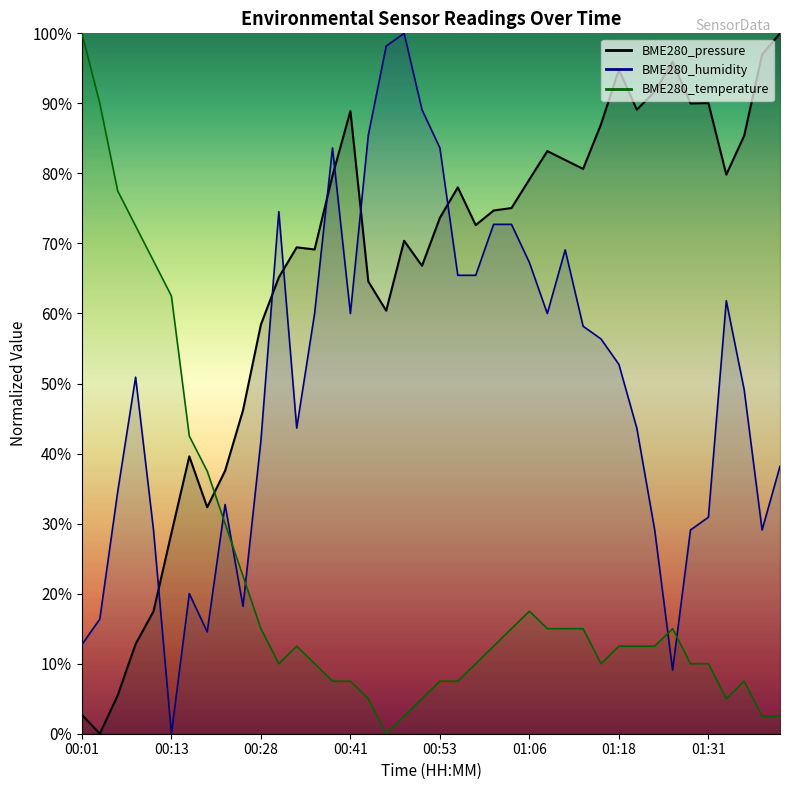

What is the label of the 5th point from the right?

01:31